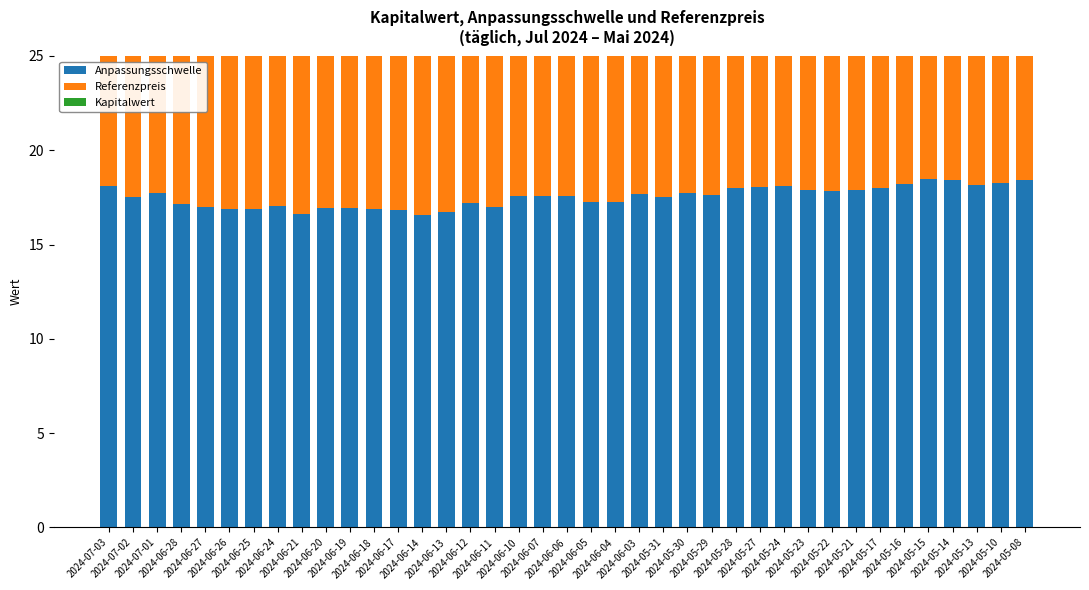

Read the Referenzpreis value at 2024-06-12.

15.0